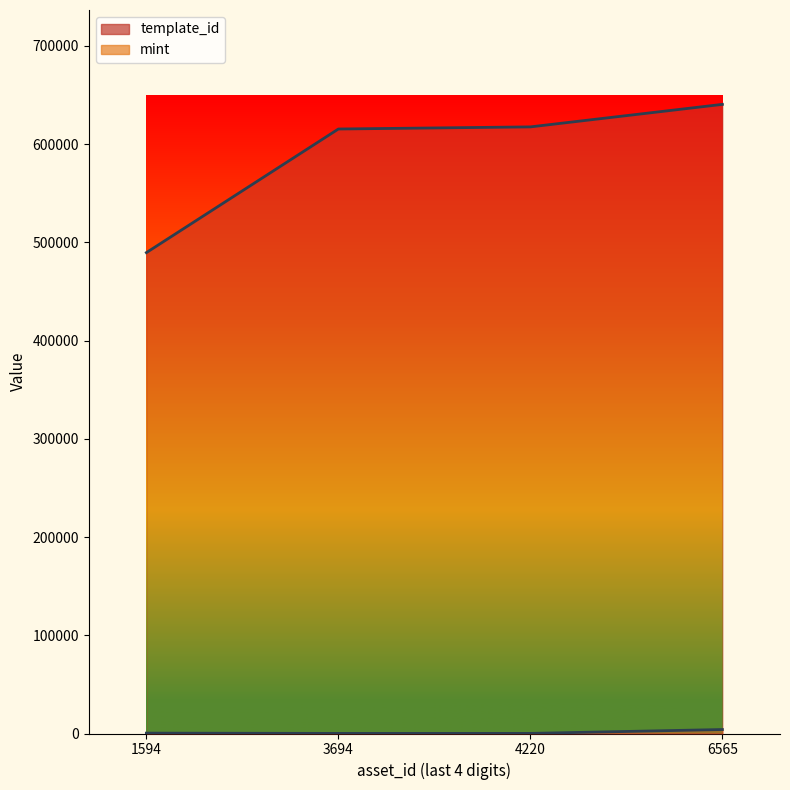

Where is template_id nearest to the value 564974?

3694